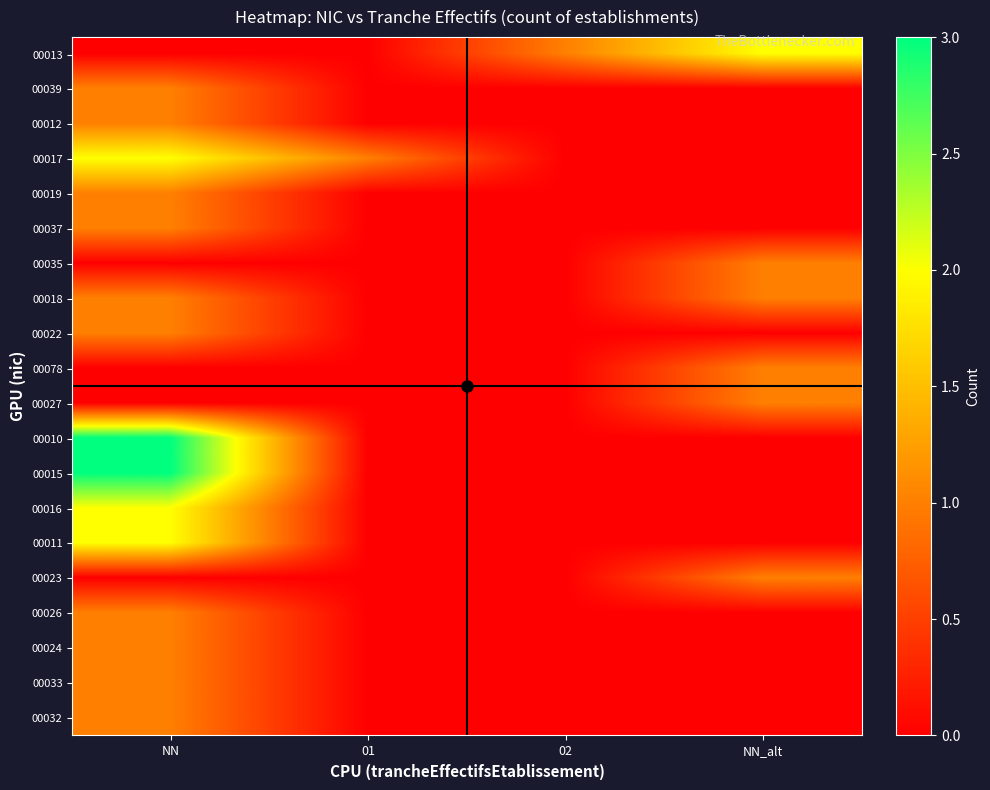

Reading left to right, extract all data points from this chart.

00013: NN=0	01=0	02=1	NN_alt=2
00039: NN=1	01=0	02=0	NN_alt=0
00012: NN=1	01=0	02=0	NN_alt=0
00017: NN=2	01=1	02=0	NN_alt=0
00019: NN=1	01=0	02=0	NN_alt=0
00037: NN=1	01=0	02=0	NN_alt=0
00035: NN=0	01=0	02=0	NN_alt=1
00018: NN=1	01=0	02=0	NN_alt=1
00022: NN=1	01=0	02=0	NN_alt=0
00078: NN=0	01=0	02=0	NN_alt=1
00027: NN=0	01=0	02=0	NN_alt=1
00010: NN=3	01=0	02=0	NN_alt=0
00015: NN=3	01=0	02=0	NN_alt=0
00016: NN=2	01=0	02=0	NN_alt=0
00011: NN=2	01=0	02=0	NN_alt=0
00023: NN=0	01=0	02=0	NN_alt=1
00026: NN=1	01=0	02=0	NN_alt=0
00024: NN=1	01=0	02=0	NN_alt=0
00033: NN=1	01=0	02=0	NN_alt=0
00032: NN=1	01=0	02=0	NN_alt=0